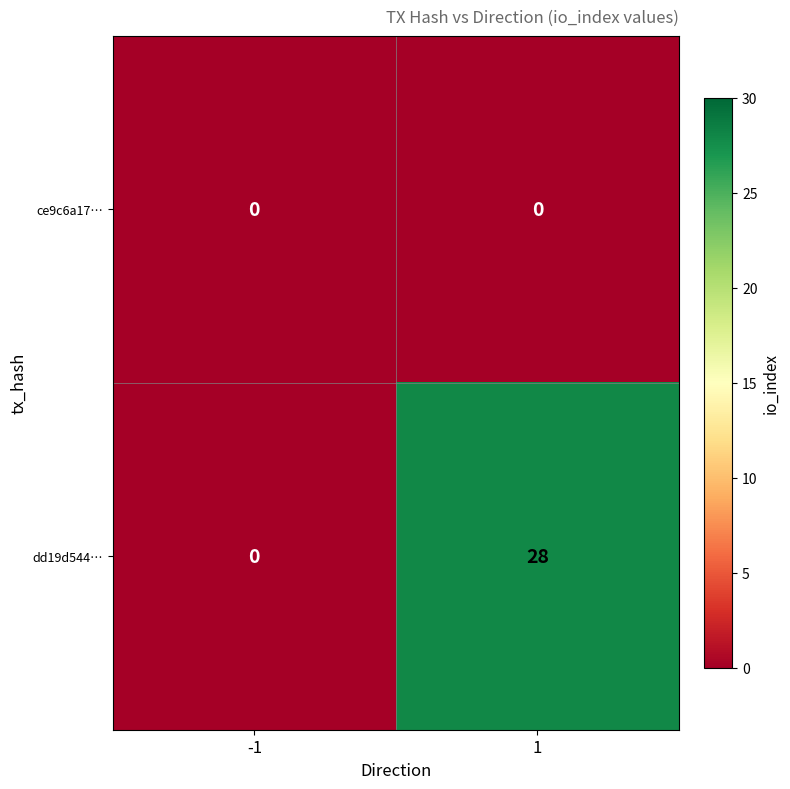

The ce9c6a17… series shows 0 at -1. True or false?

True